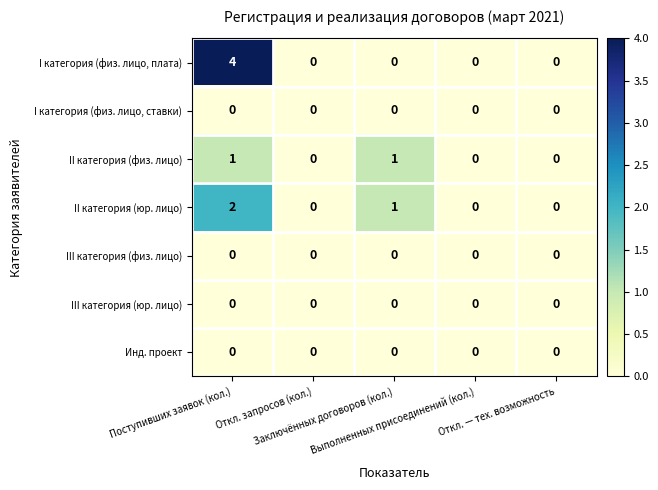

Which series has the widest spread of values?

I категория (физ. лицо, плата)